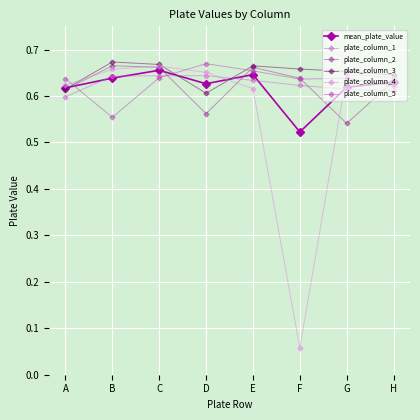

Which series has the largest total across all categories?

plate_column_3